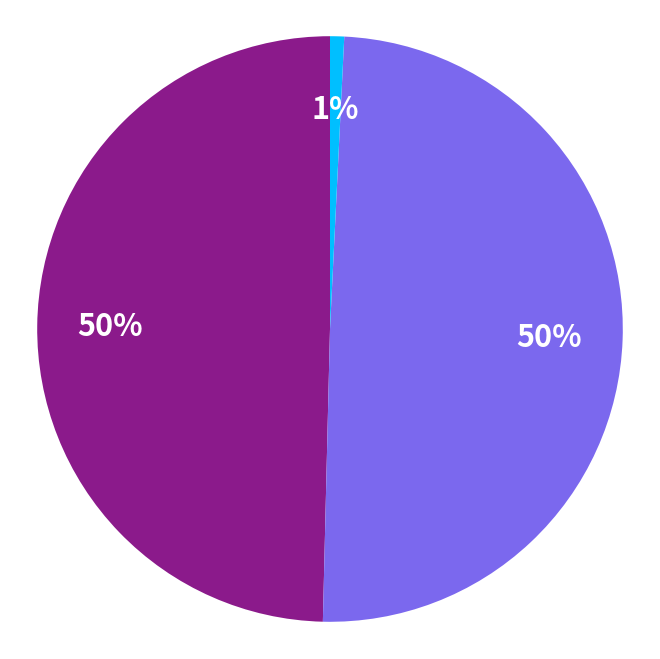

Is there a majority slice in this chart?

No